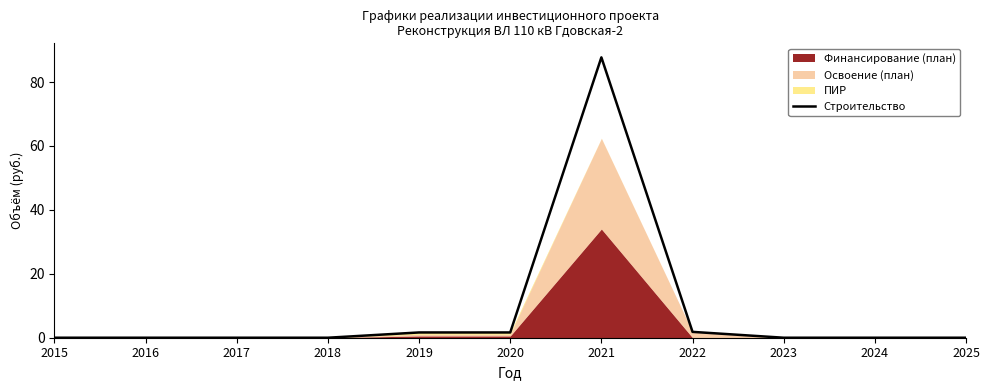

What is the difference between the maximum and minimum values?

87.7